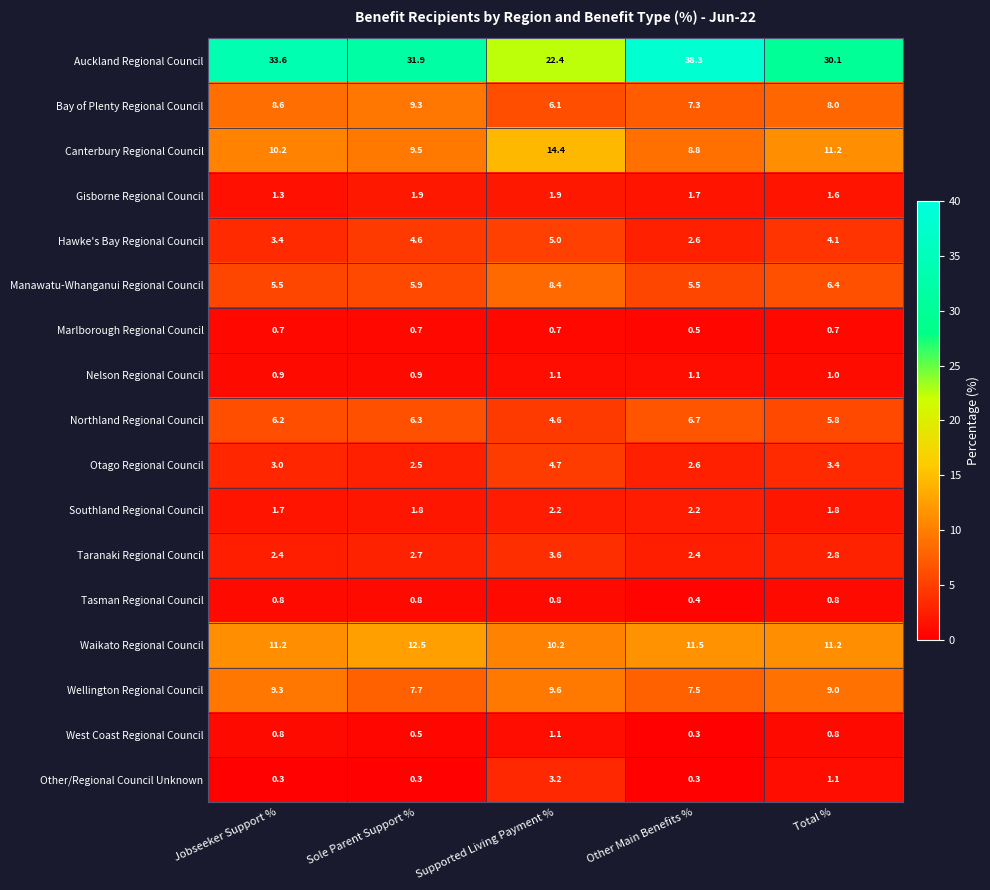

At which label is Otago Regional Council closest to 3?

Jobseeker Support %